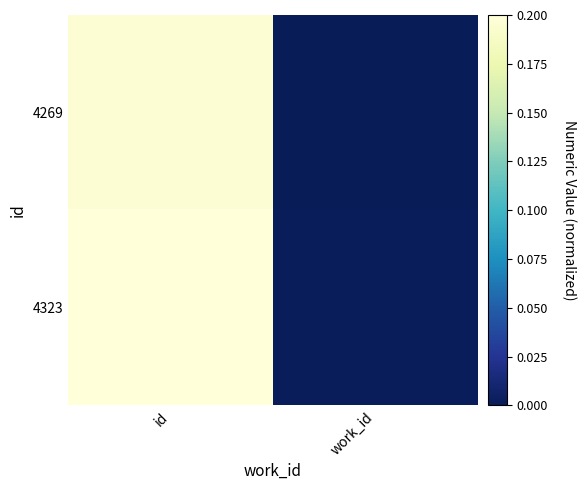

At which category is the sum across all series the highest?

id